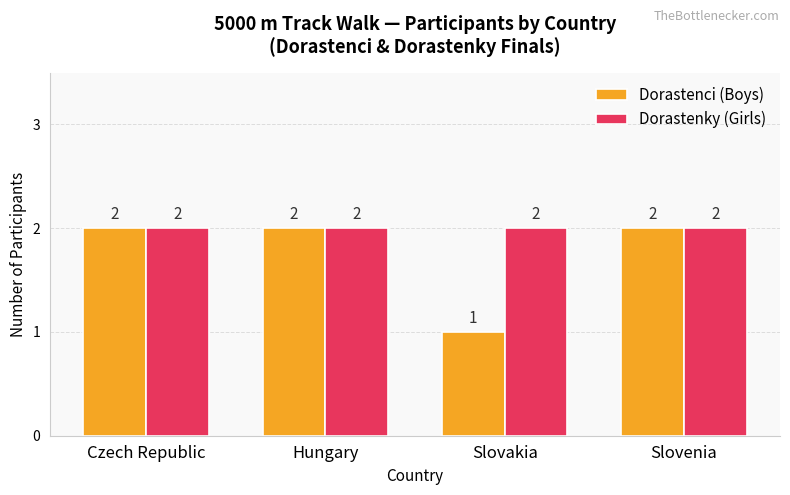

List the series in order of their overall mean, highest first.

Dorastenky (Girls), Dorastenci (Boys)